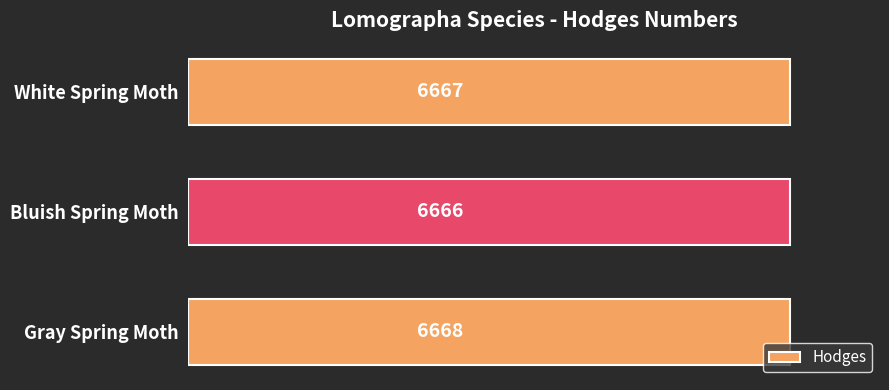

At which label is the value closest to 6667?

White Spring Moth